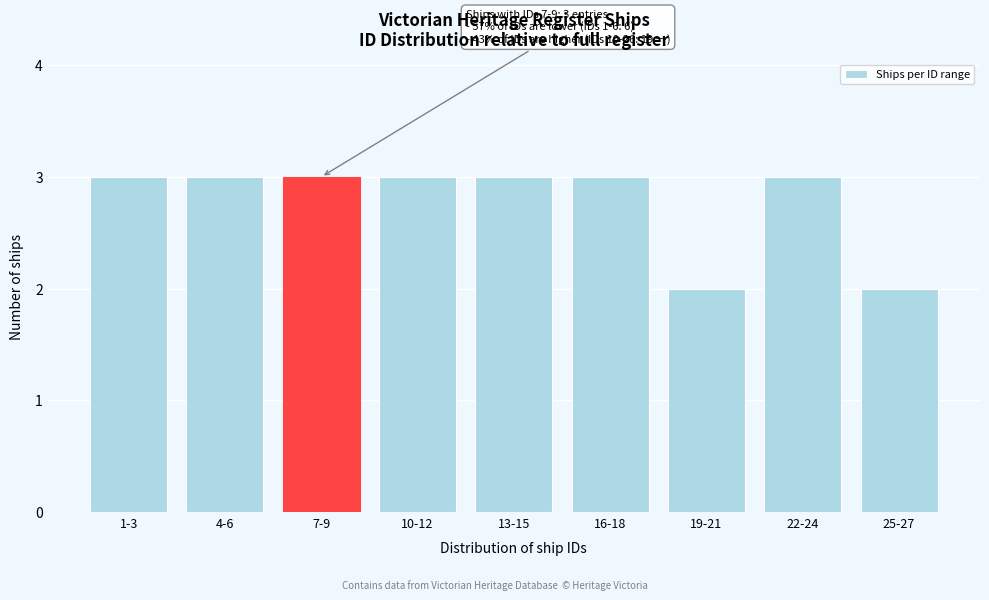

Reading left to right, extract all data points from this chart.

3	3	3	3	3	3	2	3	2